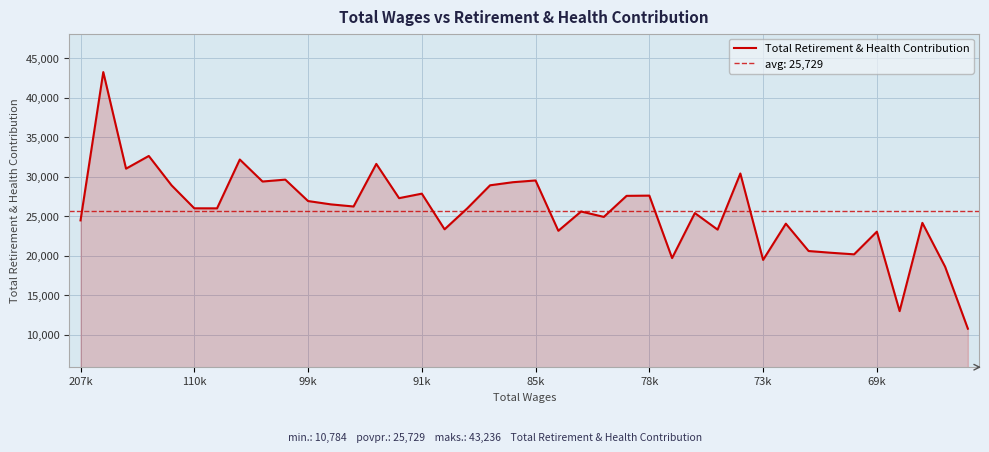

The value of Total Retirement & Health Contribution at 99k is 16721. True or false?

False